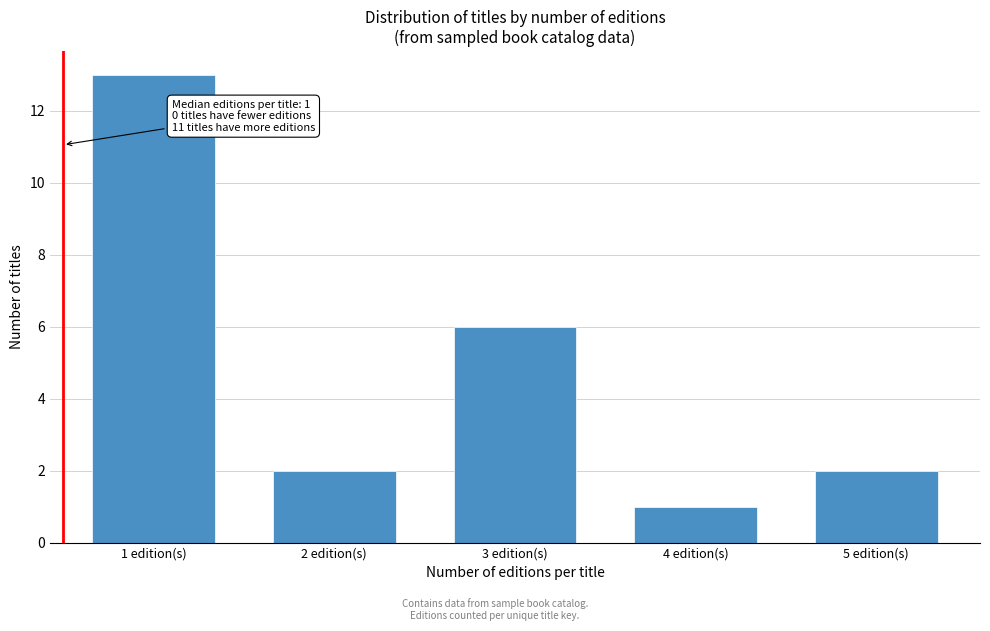

Reading left to right, extract all data points from this chart.

1 edition(s)=13	2 edition(s)=2	3 edition(s)=6	4 edition(s)=1	5 edition(s)=2